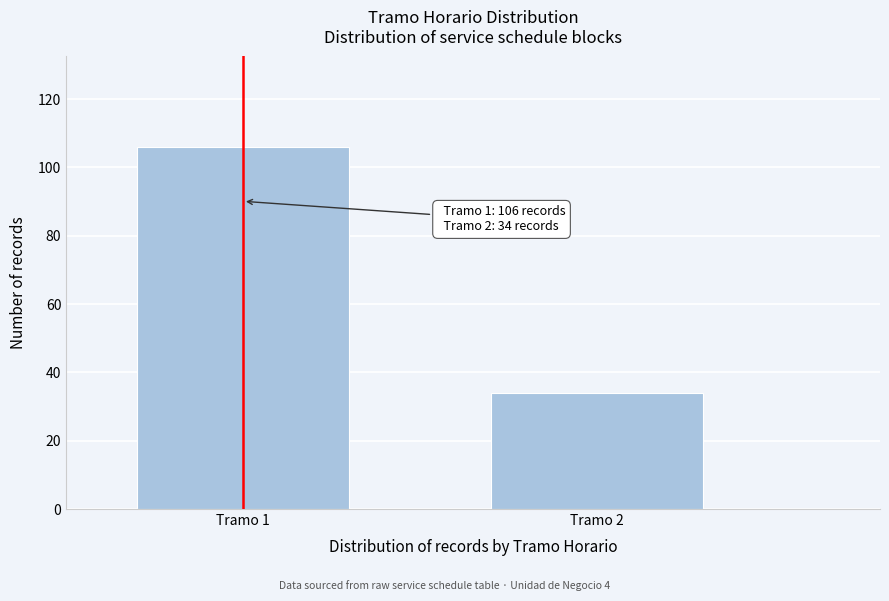

Reading left to right, extract all data points from this chart.

106	34